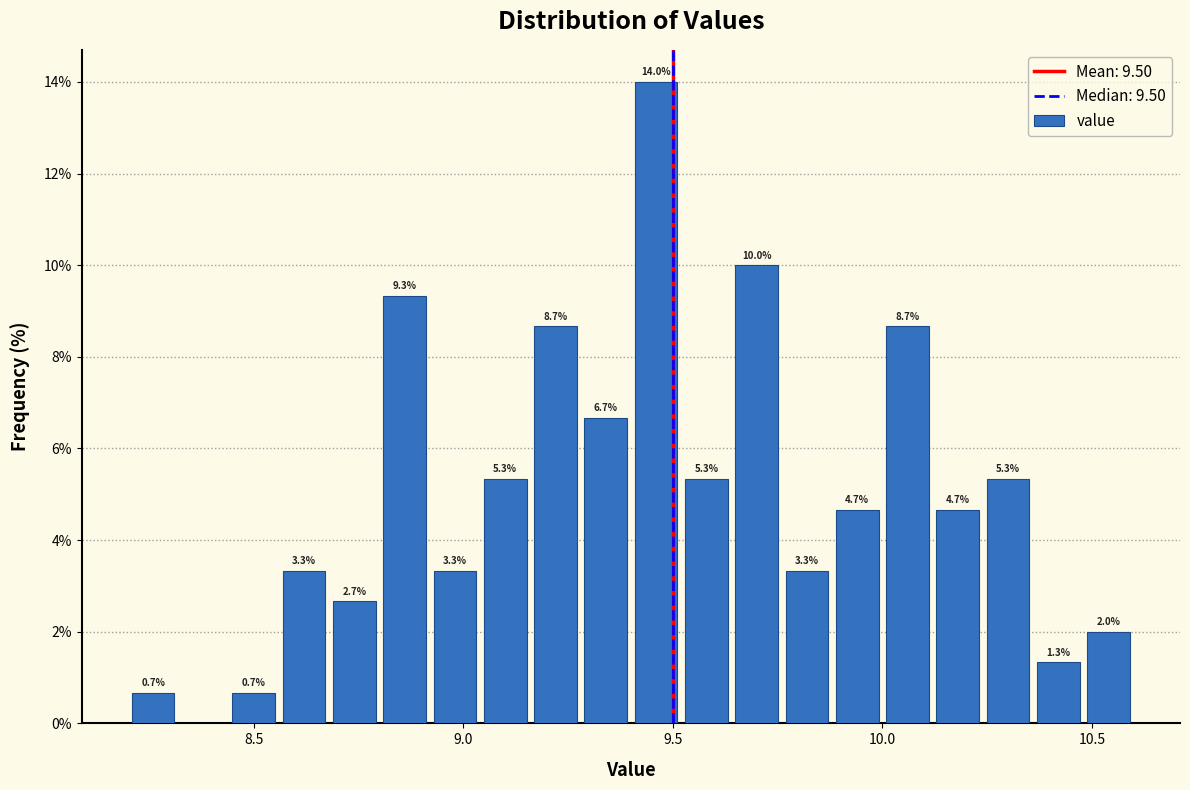

Around what value on the x-axis is the tallest bar? Give the approximate position of its centre, as read against the axis.

9.45